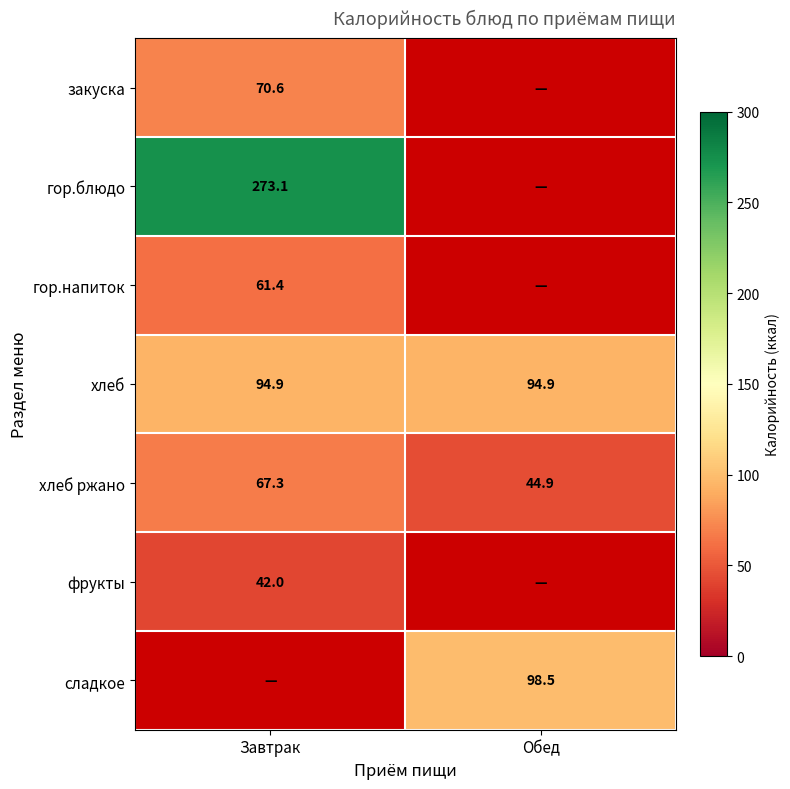

What is the average value of the хлеб series?

94.9